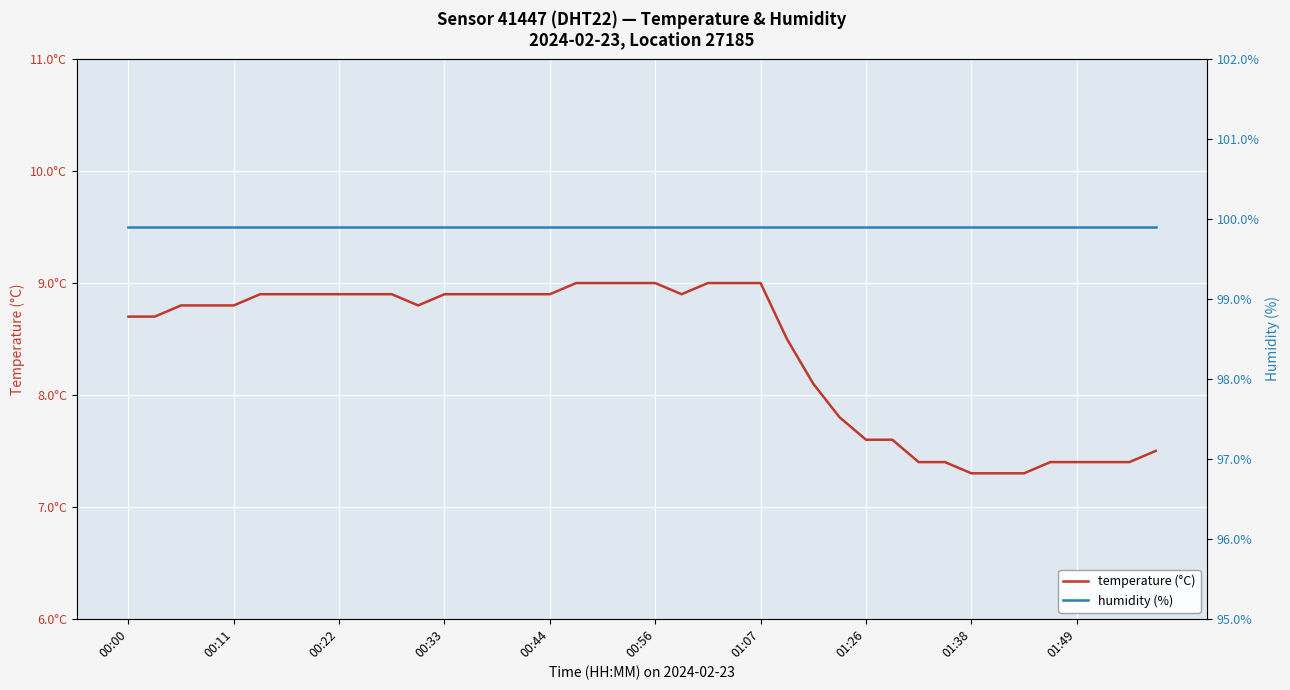

What position from the right is 01:38?

8